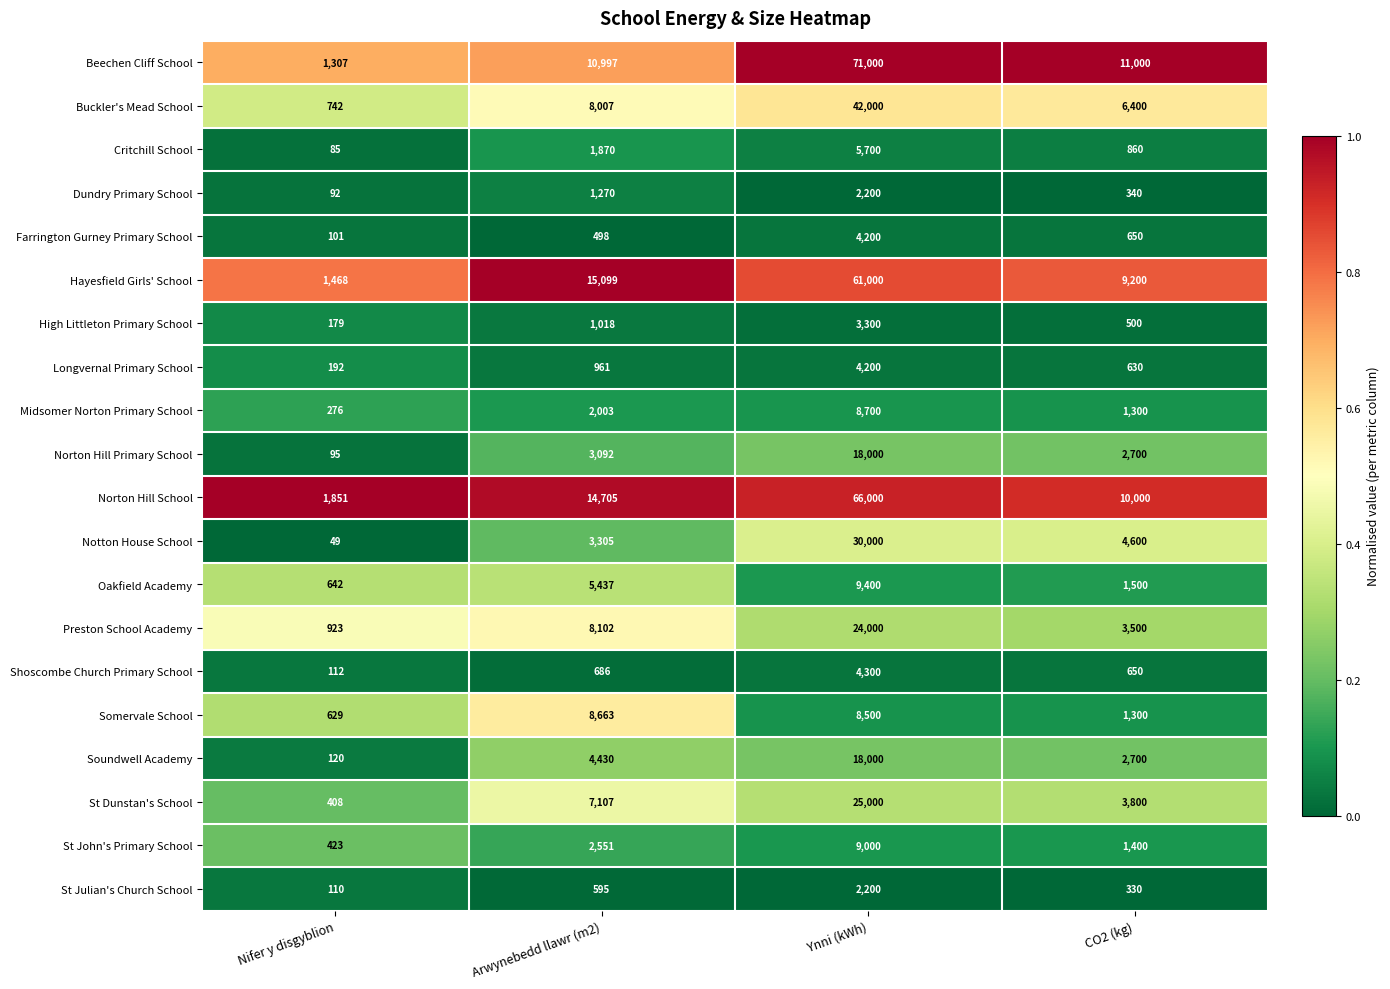

Where is Norton Hill School nearest to the value 33925?

Arwynebedd llawr (m2)